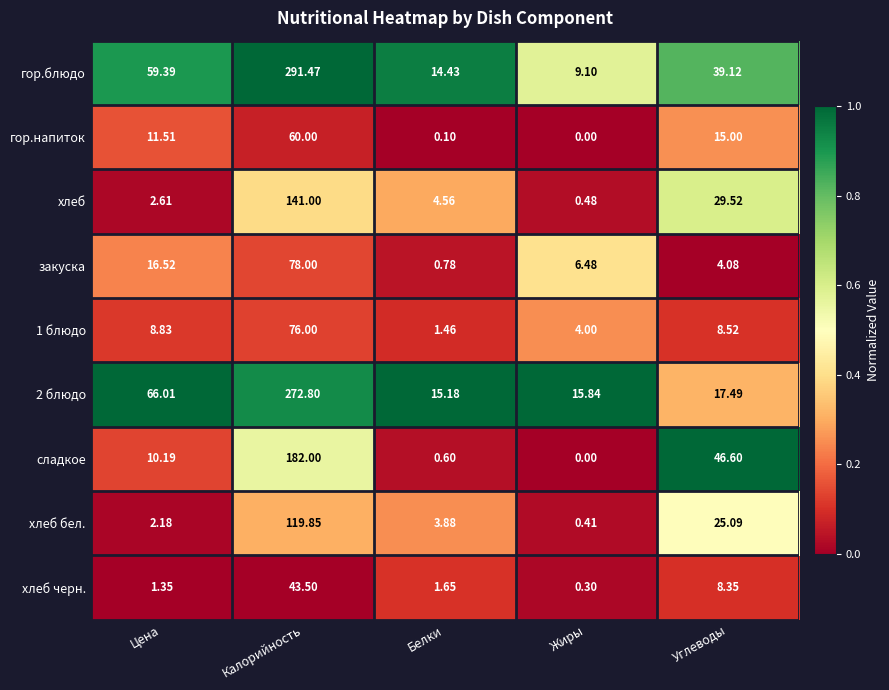

How many data points in хлеб are above 4?

3